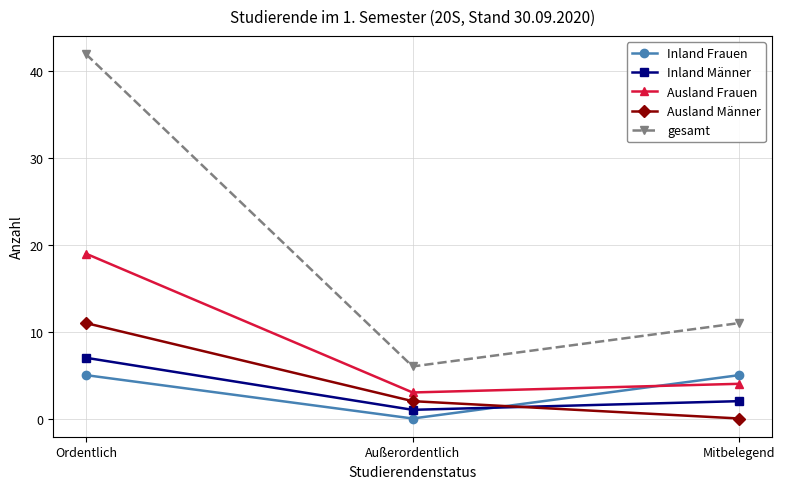

Reading right to left, extract all data points from this chart.

Inland Frauen: 5	0	5
Inland Männer: 2	1	7
Ausland Frauen: 4	3	19
Ausland Männer: 0	2	11
gesamt: 11	6	42